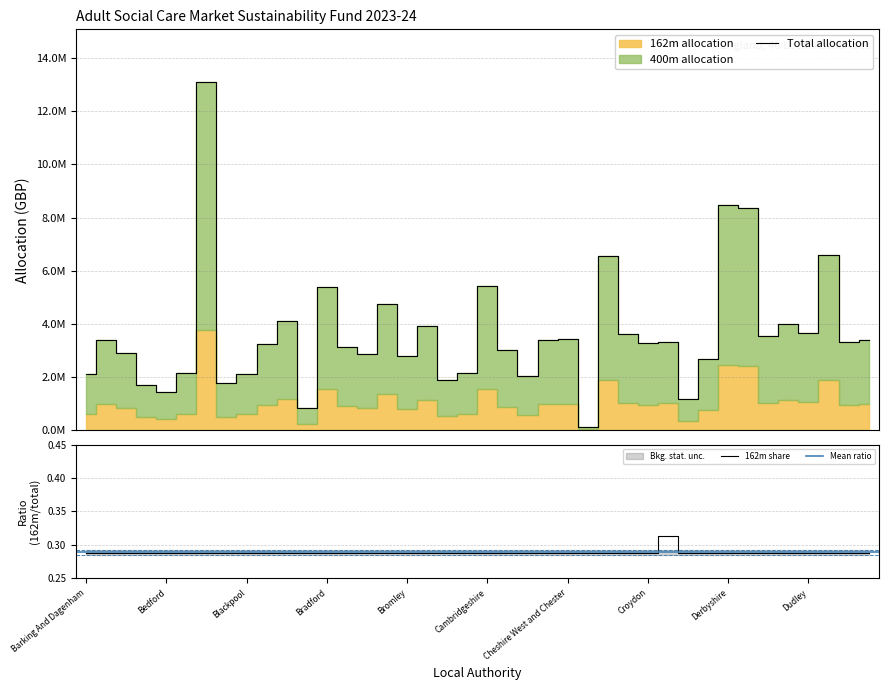

What is the greatest value displayed?

13114025